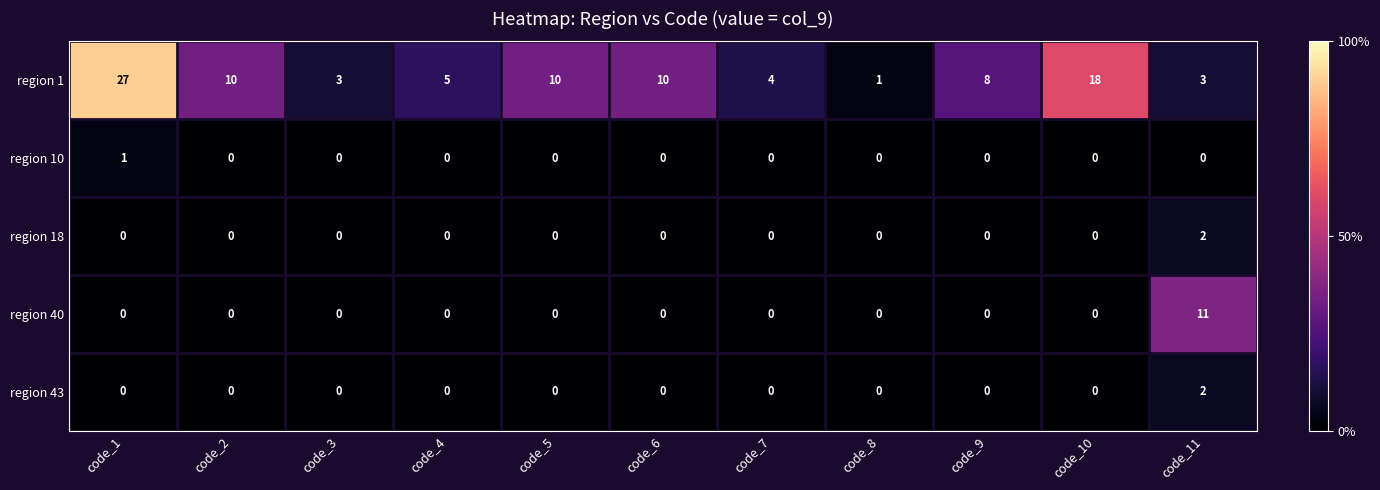

The region 43 series shows 0 at code_7. True or false?

True